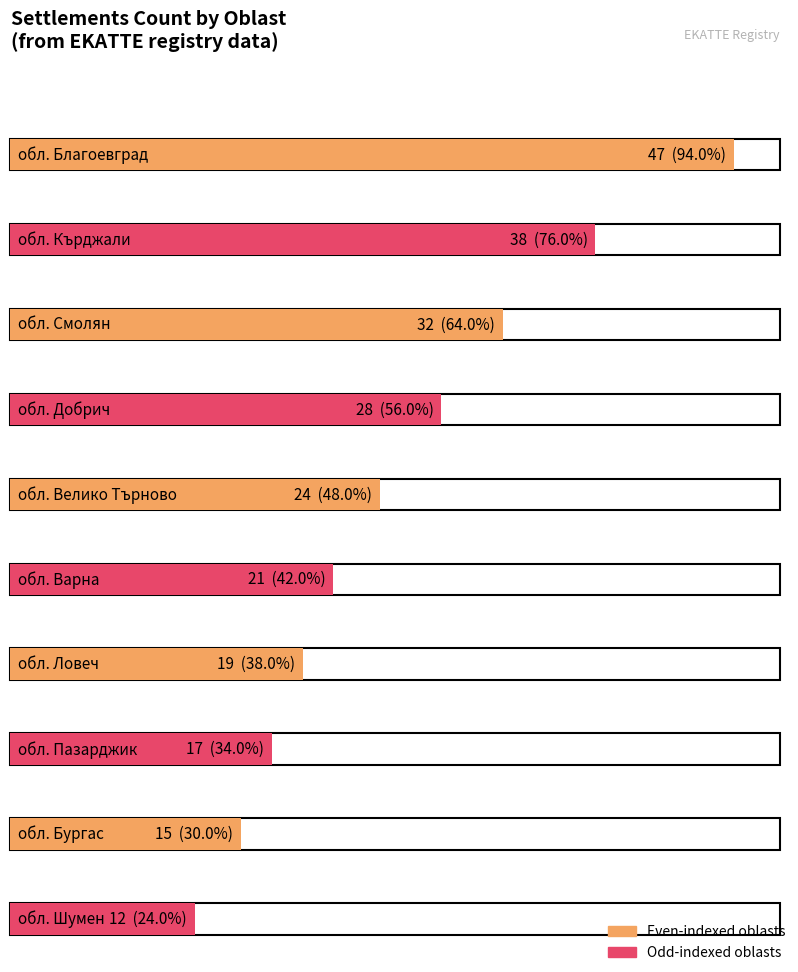

Which has a higher value, обл. Добрич or обл. Велико Търново?

обл. Добрич